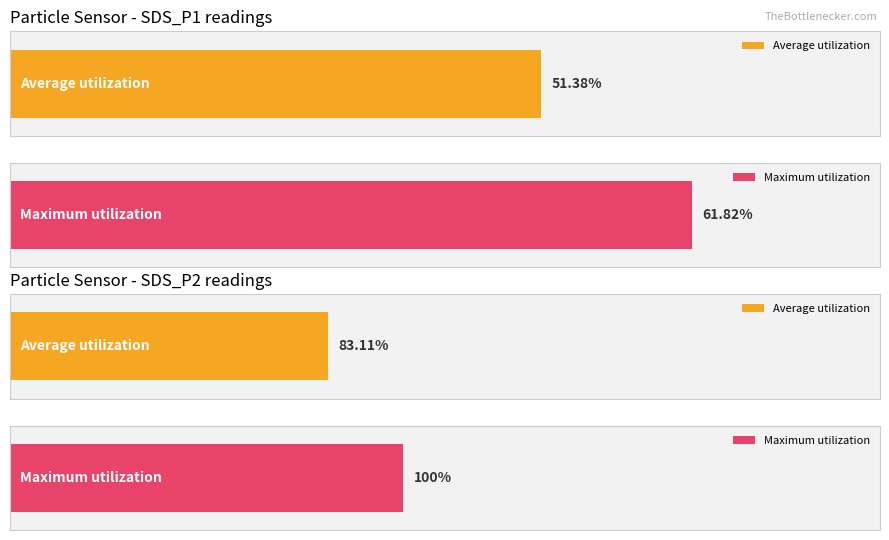

Is the value of Maximum utilization at SDS_P2 greater than the value of Average utilization at SDS_P2?

Yes